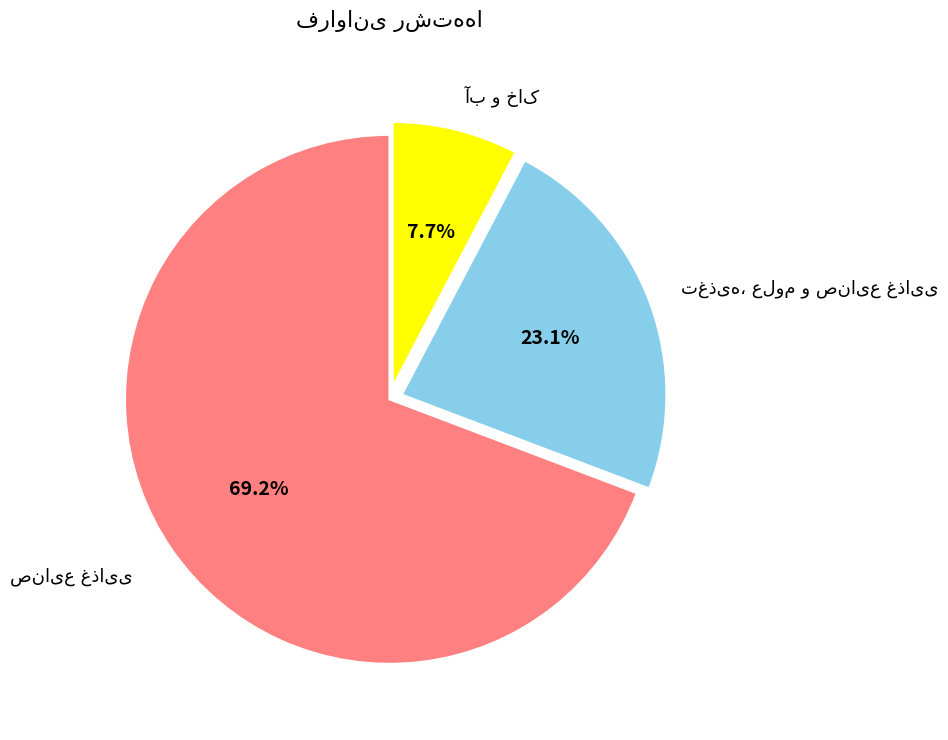

Does any single category account for the majority?

Yes